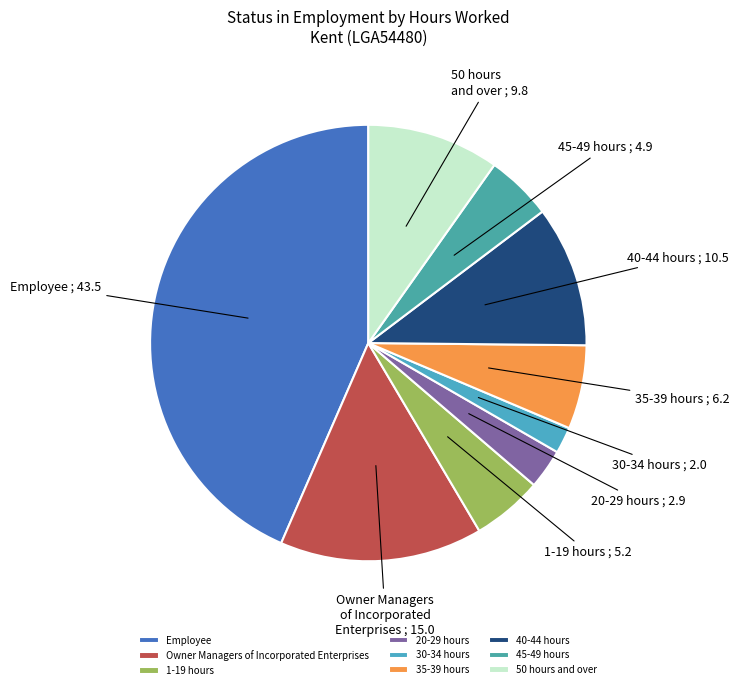

Approximately how many times larger is the value at Employee compared to Owner Managers of Incorporated Enterprises?

2.9